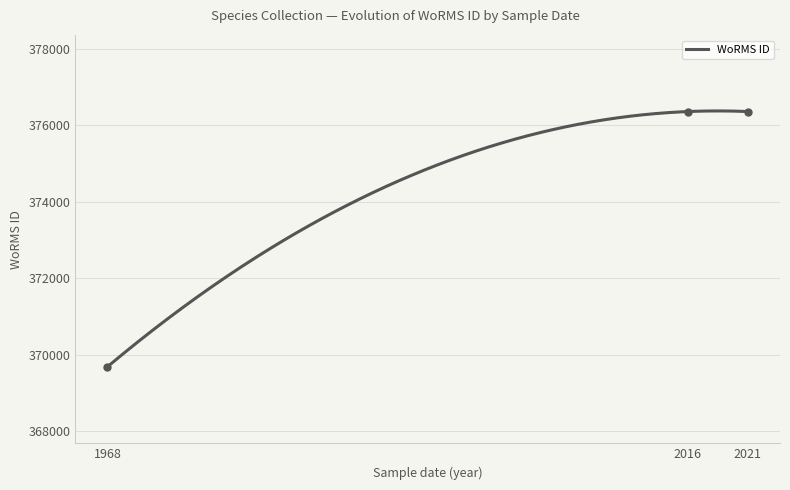

What is the change in value from 2016-09-01 to 1968-01-01?

-6669